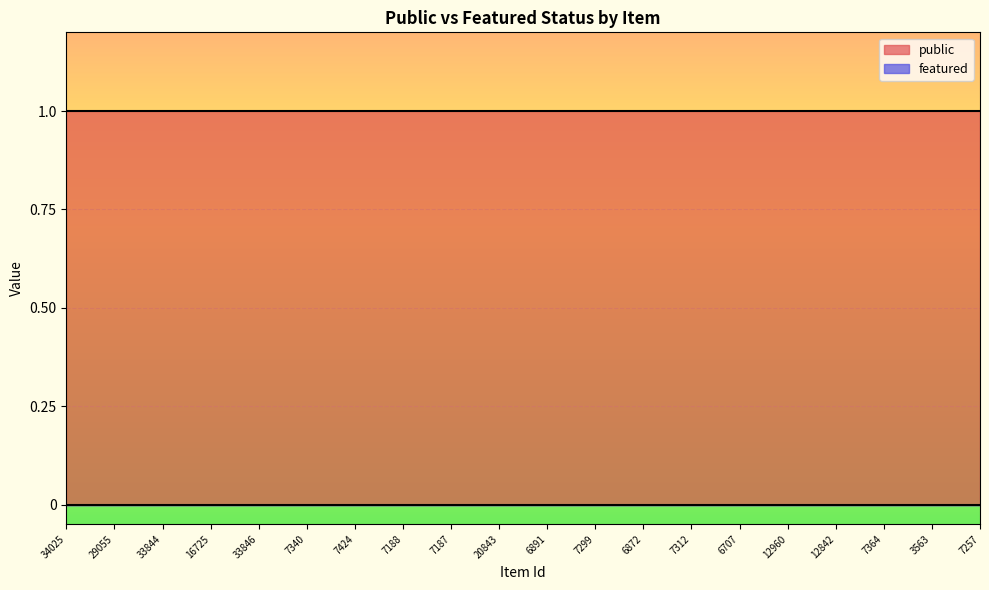

Reading left to right, extract all data points from this chart.

public: 34025=1	29055=1	33844=1	16725=1	33846=1	7340=1	7424=1	7188=1	7187=1	20843=1	6891=1	7299=1	6872=1	7312=1	6707=1	12960=1	12842=1	7364=1	3563=1	7257=1
featured: 34025=0	29055=0	33844=0	16725=0	33846=0	7340=0	7424=0	7188=0	7187=0	20843=0	6891=0	7299=0	6872=0	7312=0	6707=0	12960=0	12842=0	7364=0	3563=0	7257=0